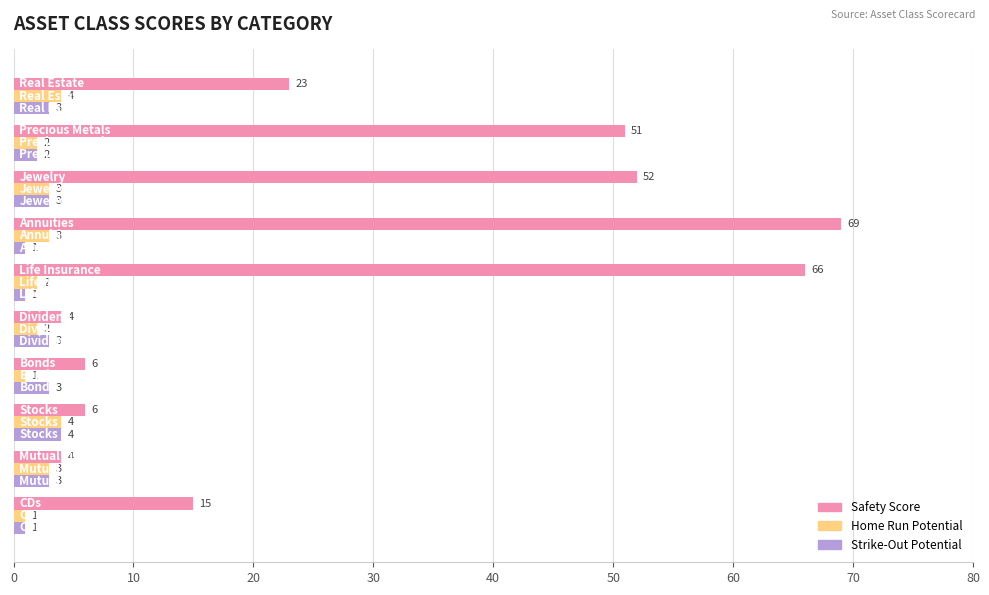

How many distinct data groups are displayed?

3